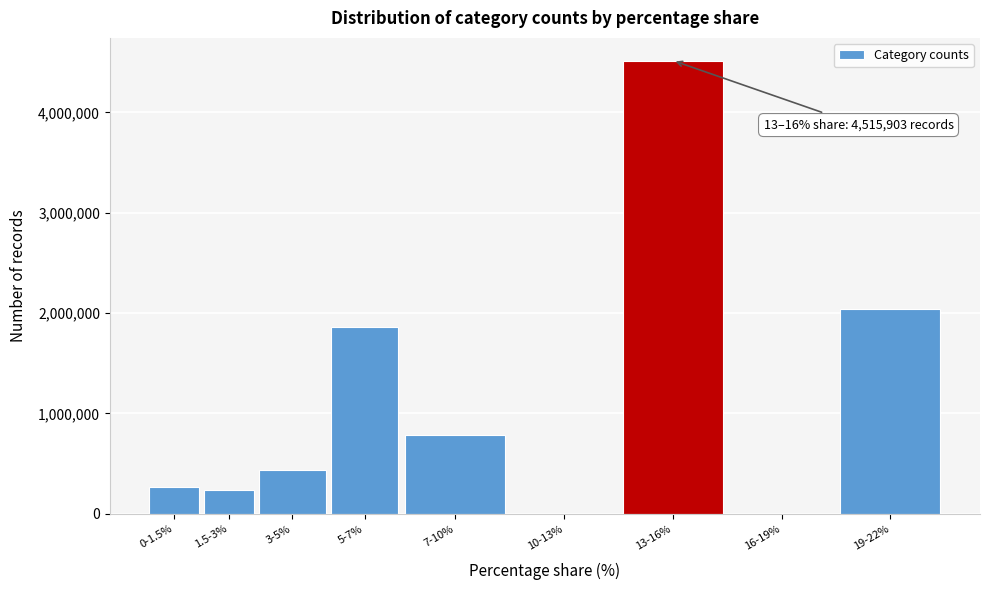

Reading right to left, list all the values displayed in this chart.

19-22%=2036797	16-19%=0	13-16%=4515903	10-13%=0	7-10%=782701	5-7%=1865550	3-5%=438951	1.5-3%=232926	0-1.5%=268805